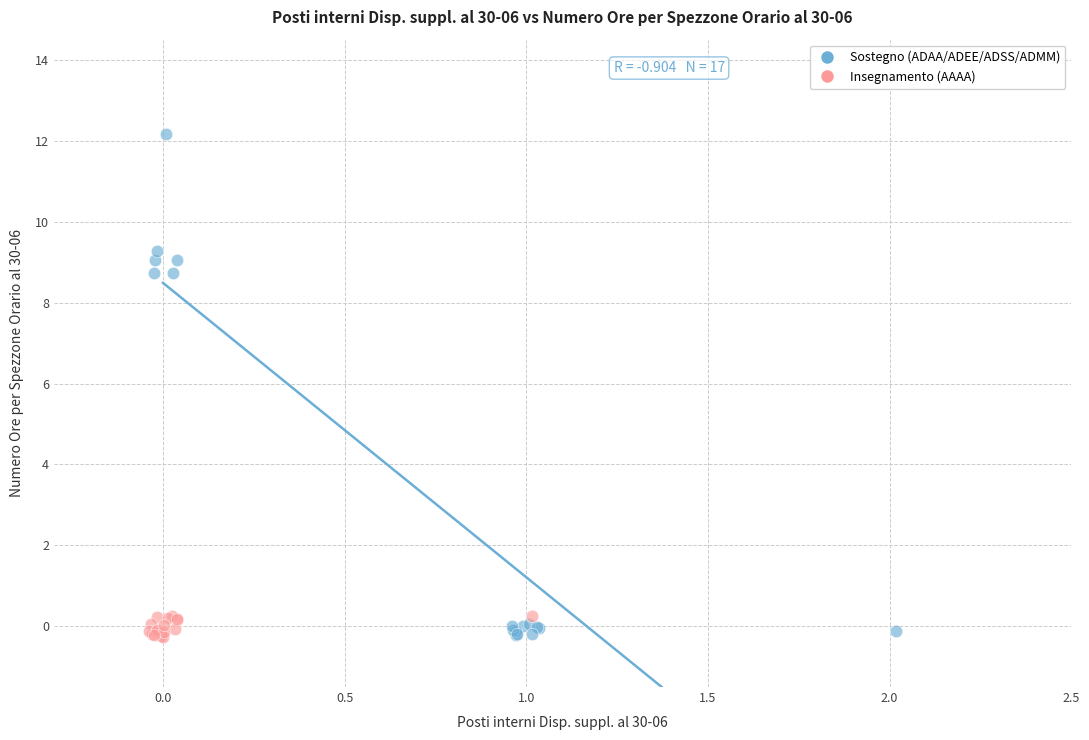

Which series contains the highest Y value?

Sostegno (ADAA/ADEE/ADSS/ADMM)